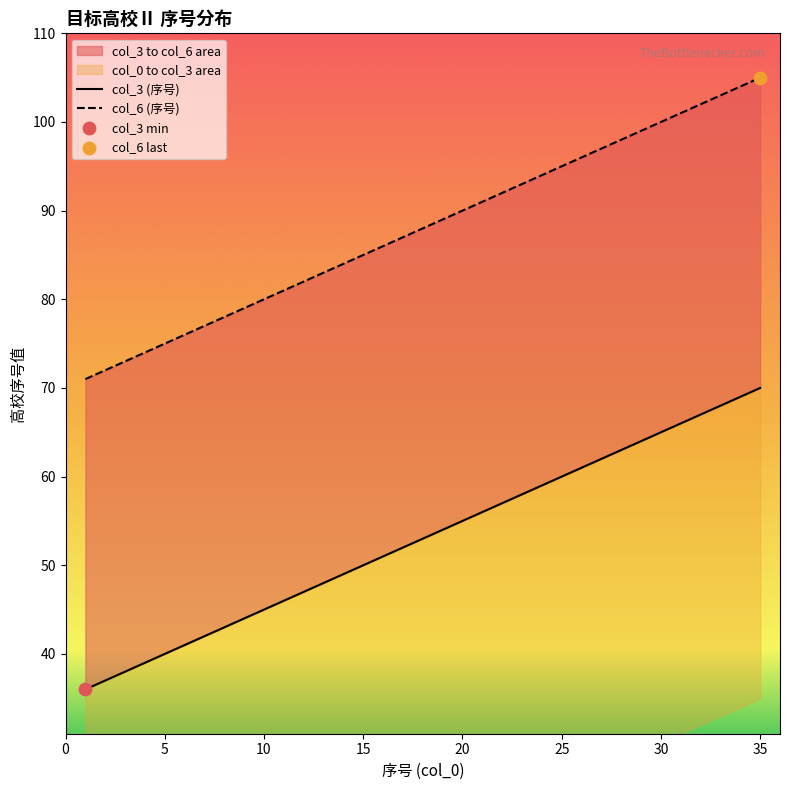

Which series has the largest Y range (max minus min)?

col_3 (序号)